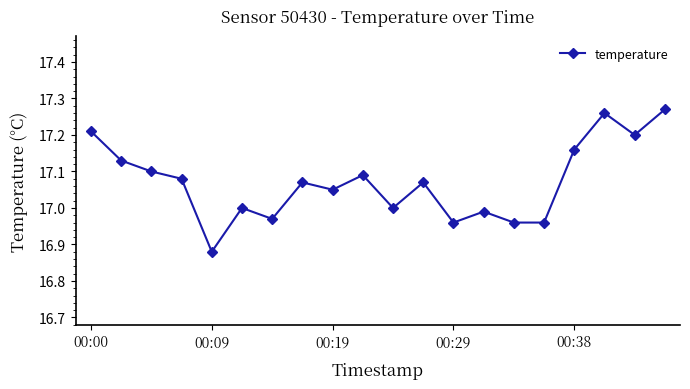

What is the difference between the maximum and minimum values?

0.4